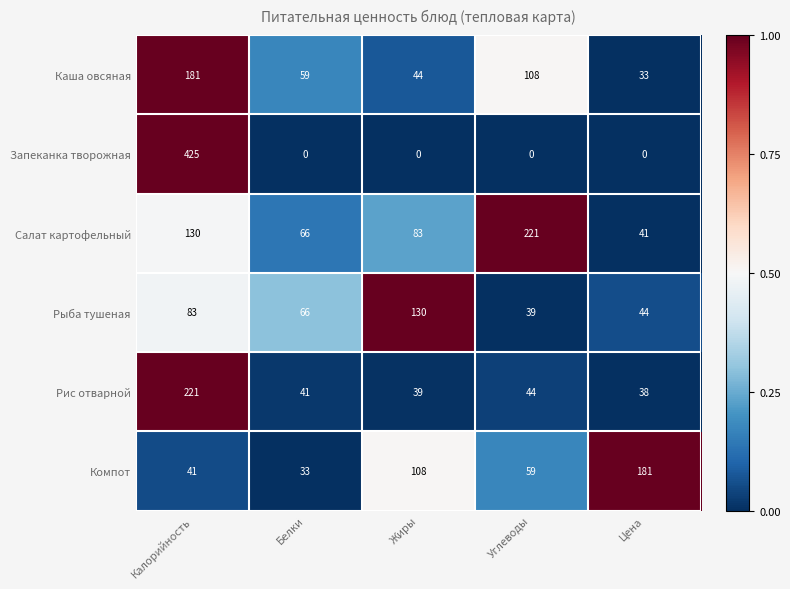

Which series changed the most between Жиры and Цена?

Рыба тушеная